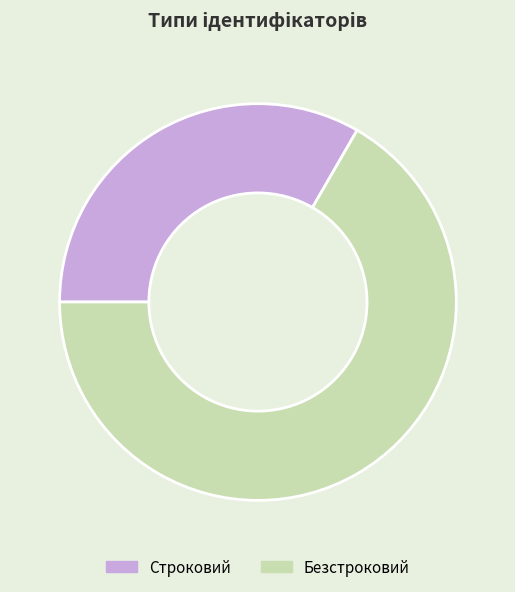

Do Строковий and Безстроковий together represent more than half of the pie?

Yes